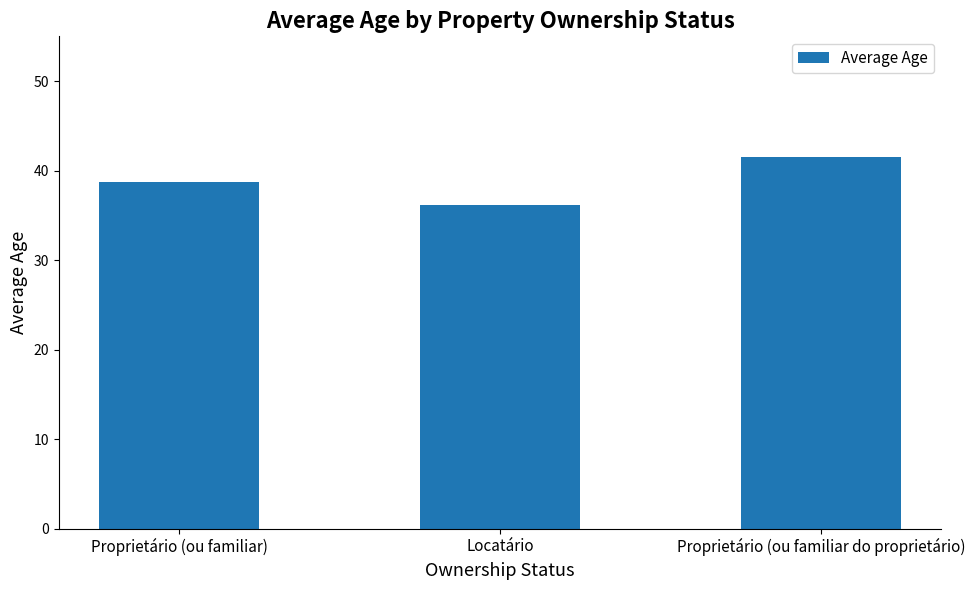

What position from the left is Proprietário (ou familiar)?

1